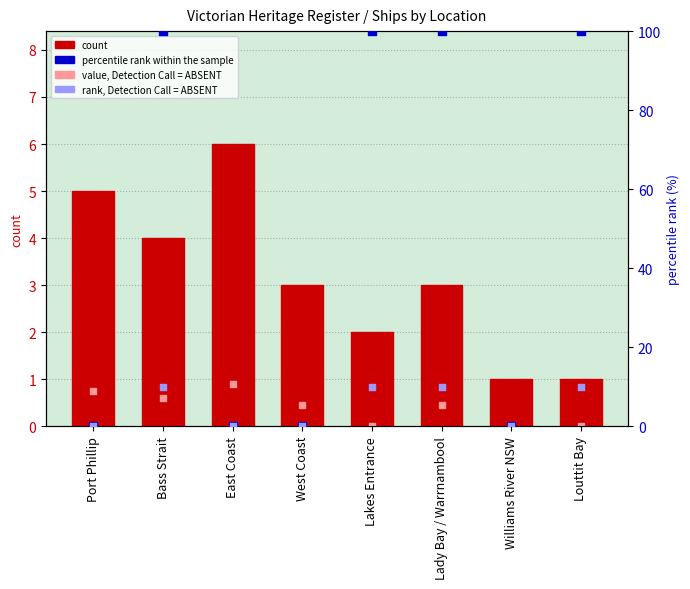

At which category is the sum across all series the highest?

Bass Strait